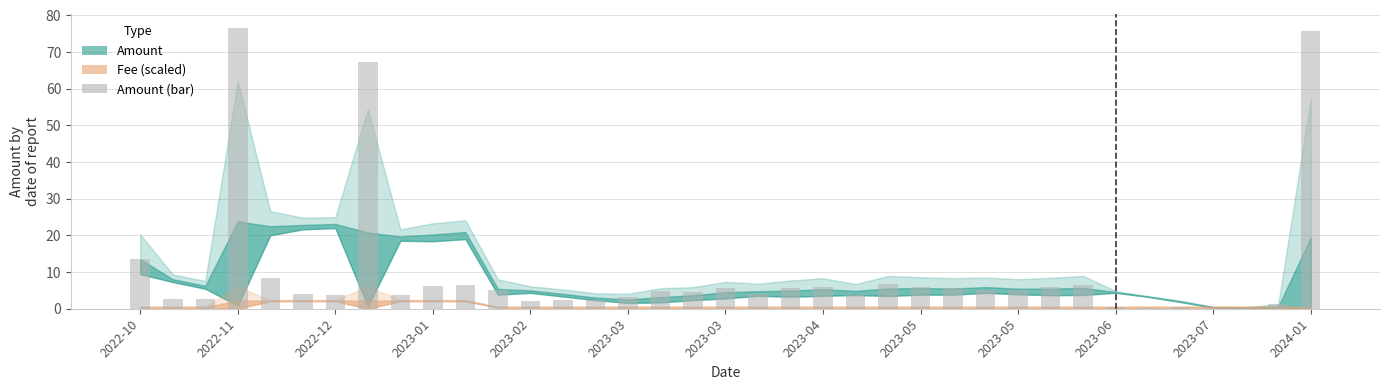

What is the difference between the maximum and minimum values?

76.3